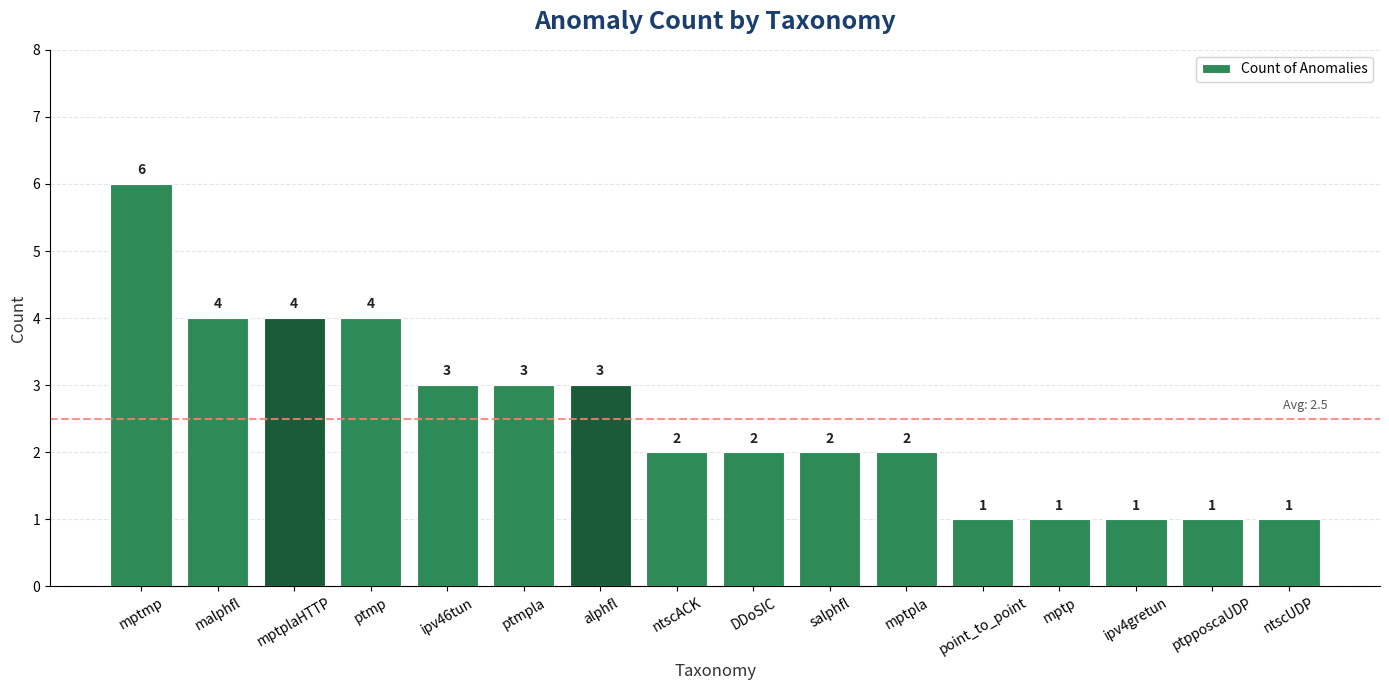

What is the sum of the values at ptpposcaUDP and ntscUDP?

2